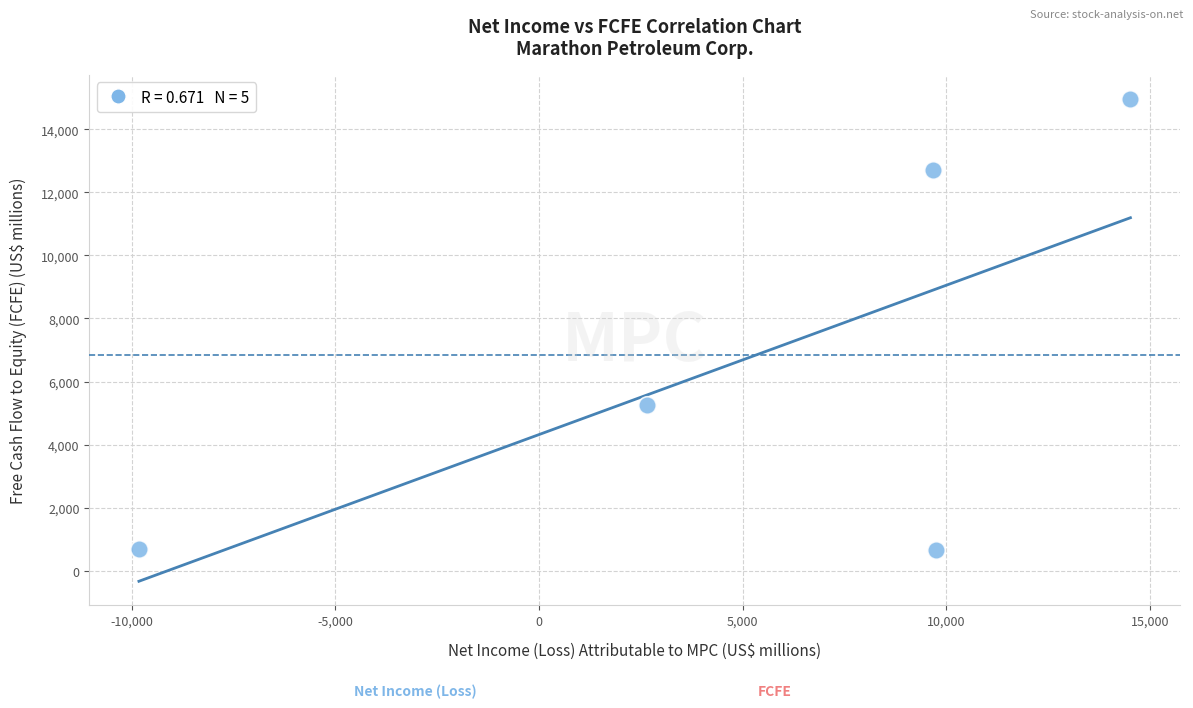

What is the range of X values (max minus min)?

24342